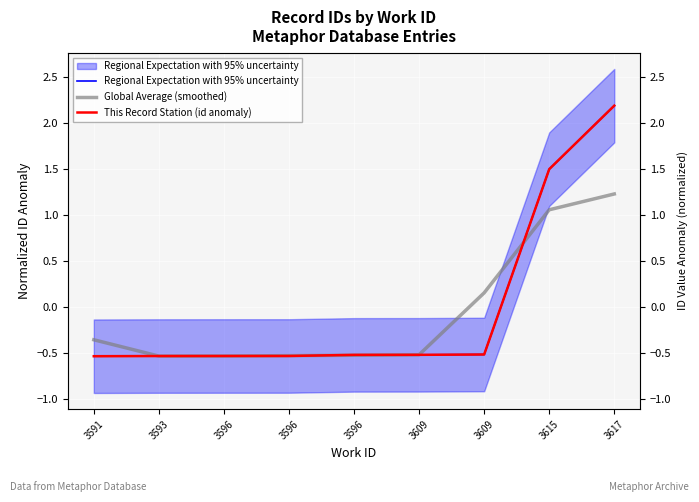

The Global Average (smoothed) series shows -0.9 at 3596. True or false?

False